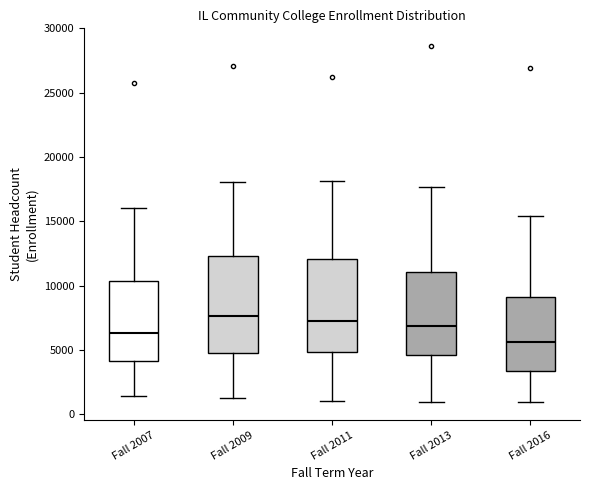

Reading left to right, read every box against the y-axis: the position of its median line, the range the box covers, and the ends of its whiskers. The values are not printed on the chart, so give them approximately, as read against the axis.

Fall 2007: median 6500, box 4000 to 10500, whiskers 1500 to 16000
Fall 2009: median 7500, box 5000 to 12500, whiskers 1000 to 18000
Fall 2011: median 7500, box 5000 to 12000, whiskers 1000 to 18000
Fall 2013: median 7000, box 4500 to 11000, whiskers 1000 to 17500
Fall 2016: median 5500, box 3500 to 9000, whiskers 1000 to 15500